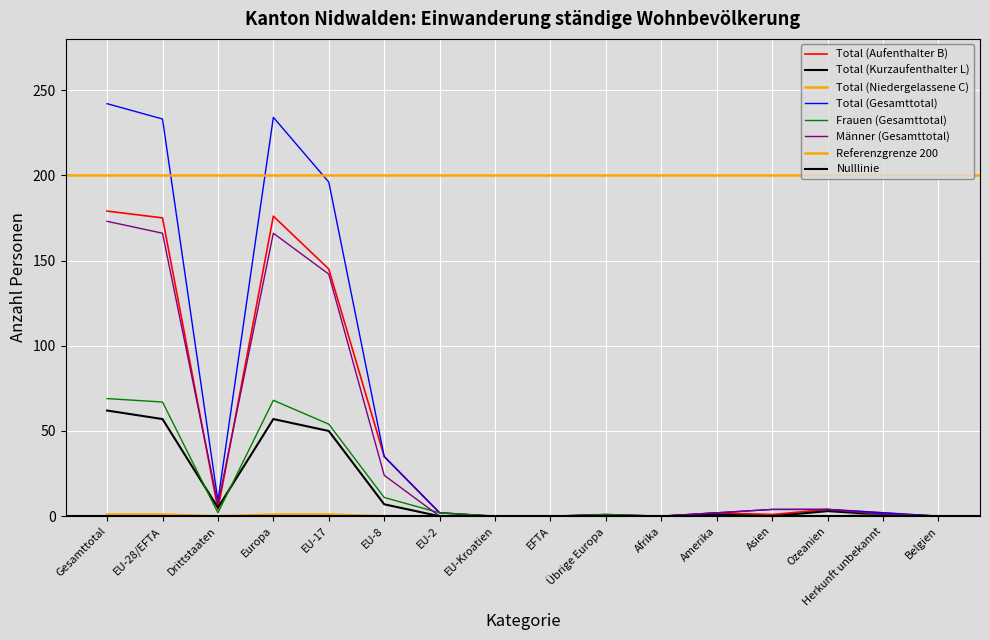

Which series has the largest range (max minus min)?

Total (Gesamttotal)